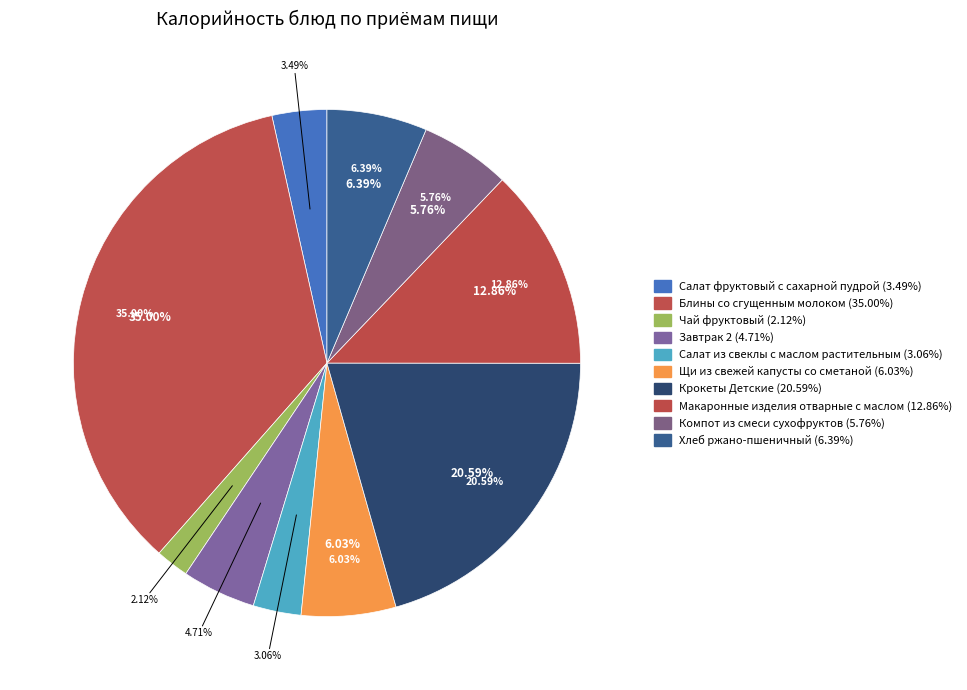

To the nearest percent, what is the difference between the Блины со сгущенным молоком and Хлеб ржано-пшеничный slice percentages?

29%